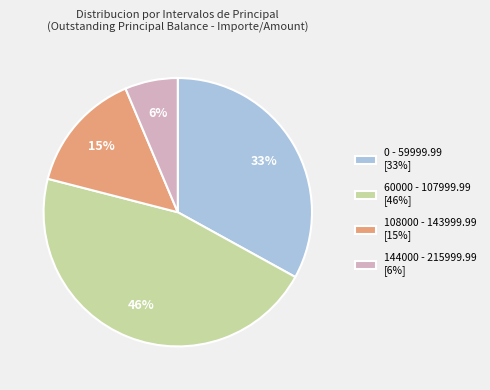

True or false: 60000 - 107999.99 [46%] accounts for 46% of the total.

True